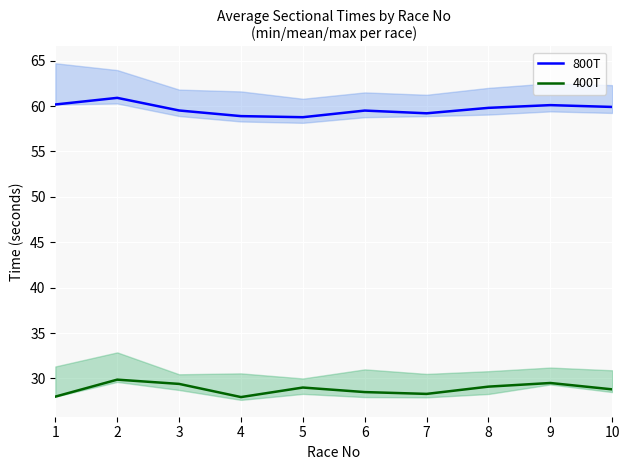

Which series has the largest total across all categories?

800T